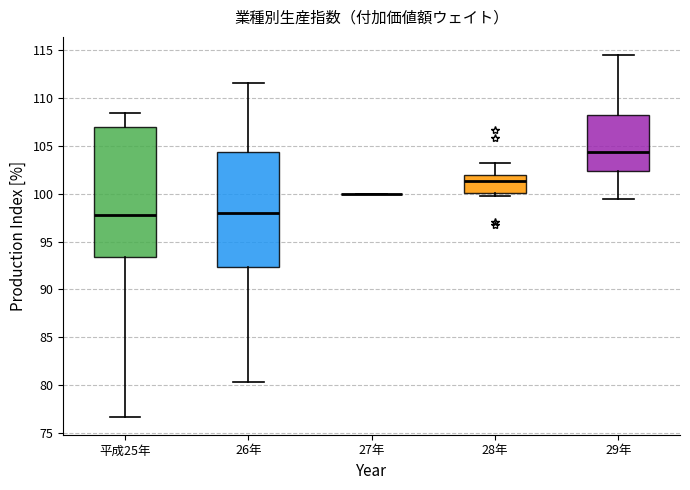

Where is the lower edge of the box for 29年 on the y-axis? The values are not printed on the chart, so give them approximately, as read against the axis.

102.5